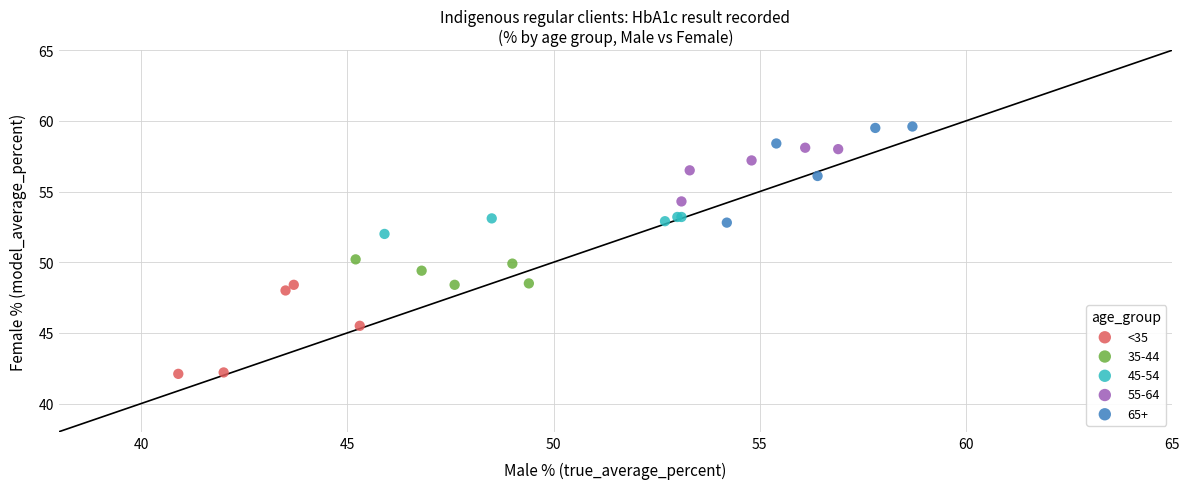

Which series reaches the minimum Y coordinate?

<35